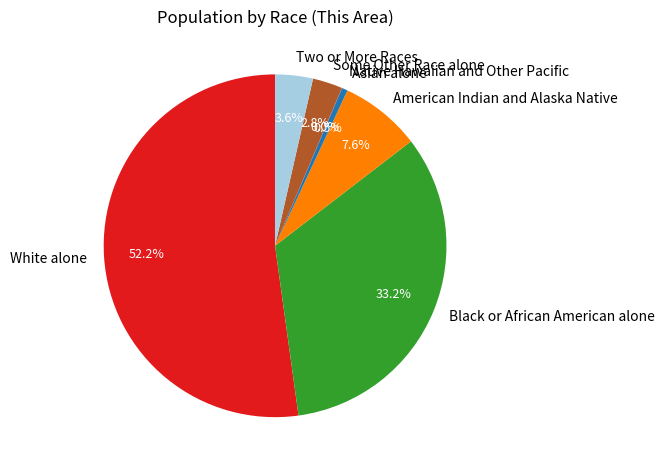

To the nearest percent, what is the difference between the largest and smallest slice percentages?

52%